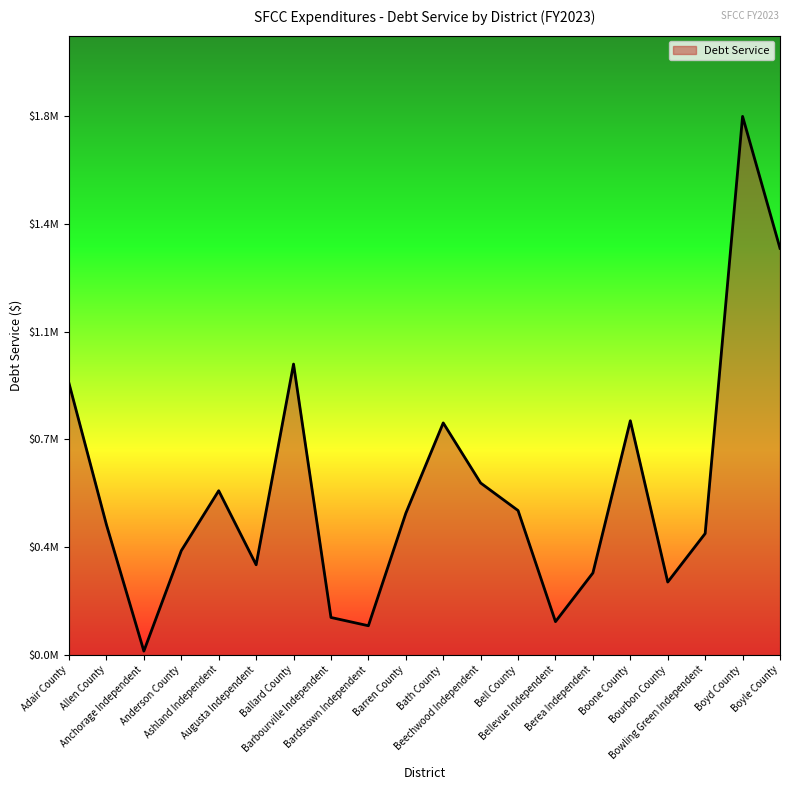

Which category has the highest value across all series?

Boyd County